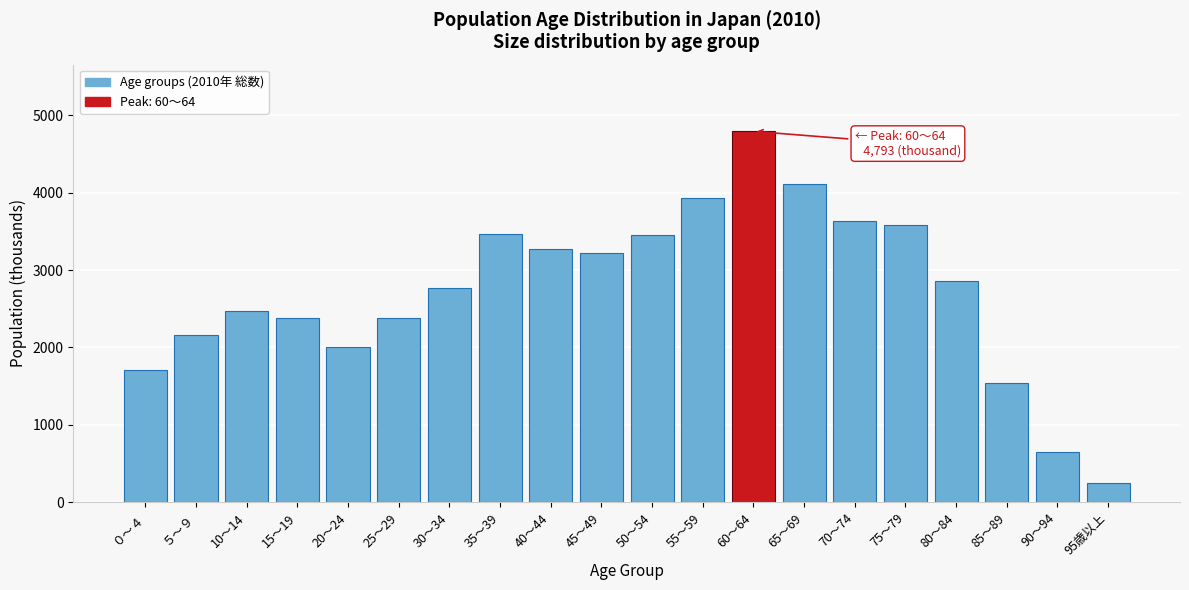

What is the label of the 14th bar from the right?

30～34